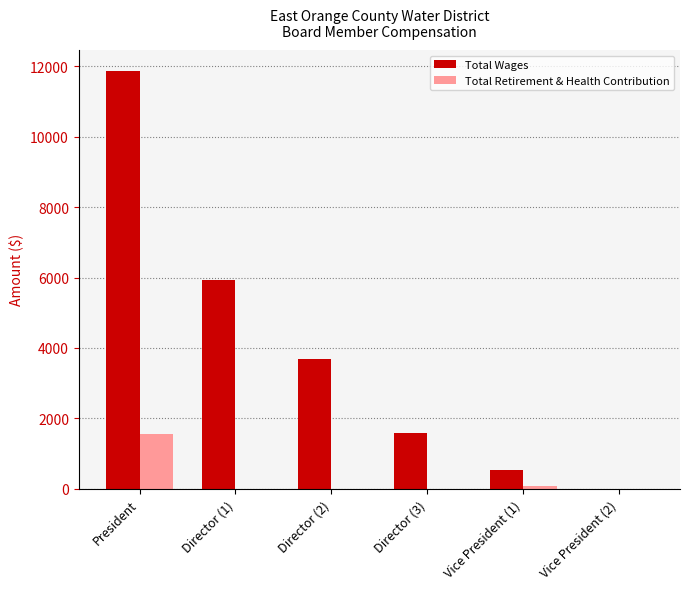

What is the sum of all Total Wages values?

23571